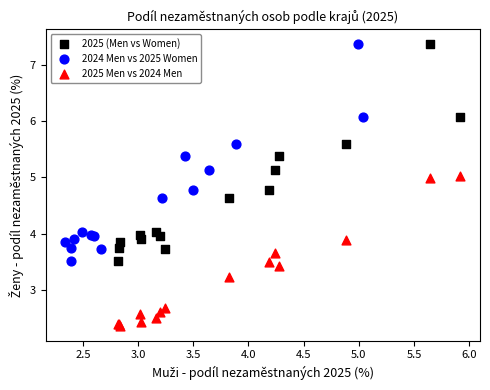

Which series contains the lowest Y value?

2025 Men vs 2024 Men